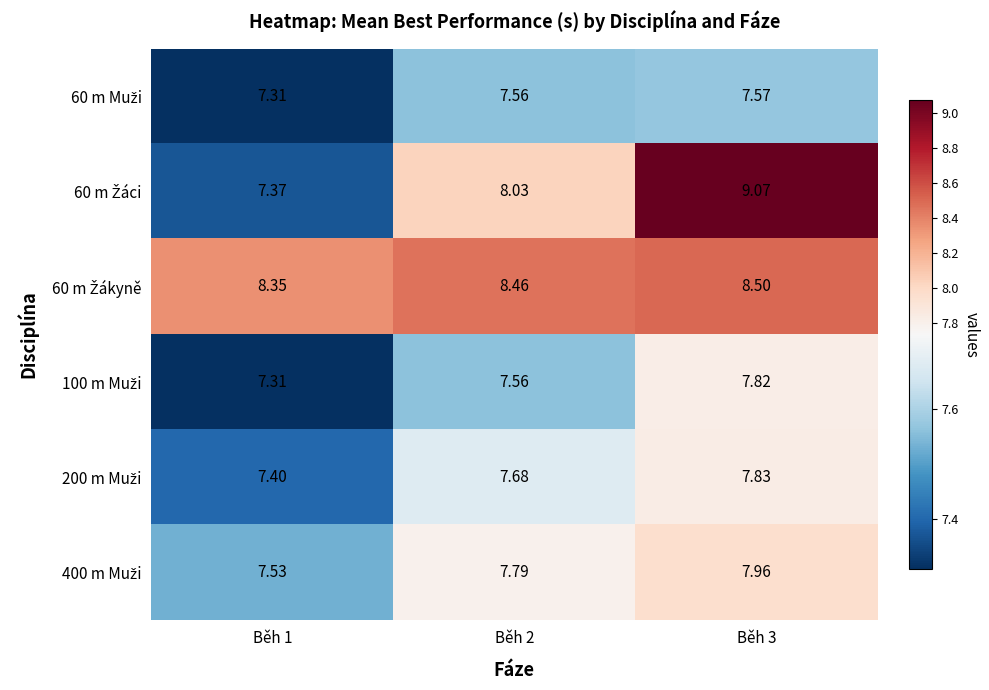

How many categories are shown in the chart?

3